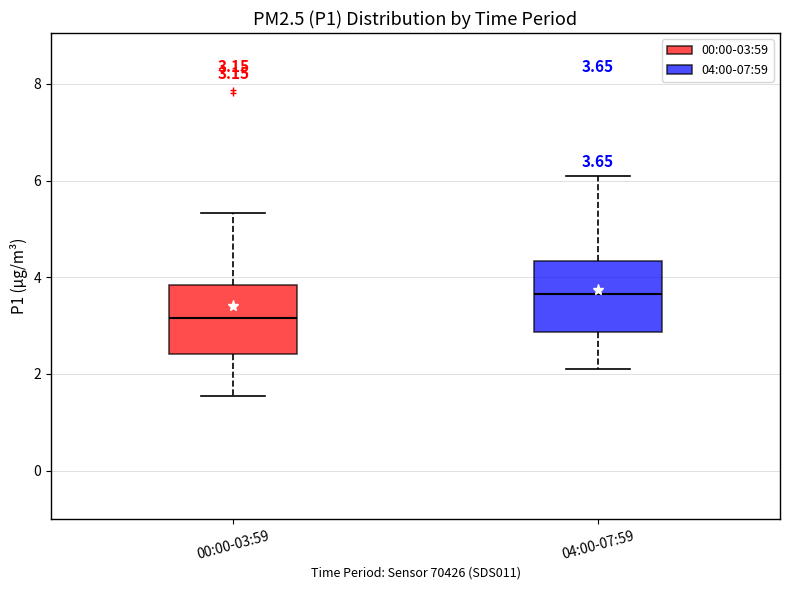

Which box has the lowest median line?

00:00-03:59